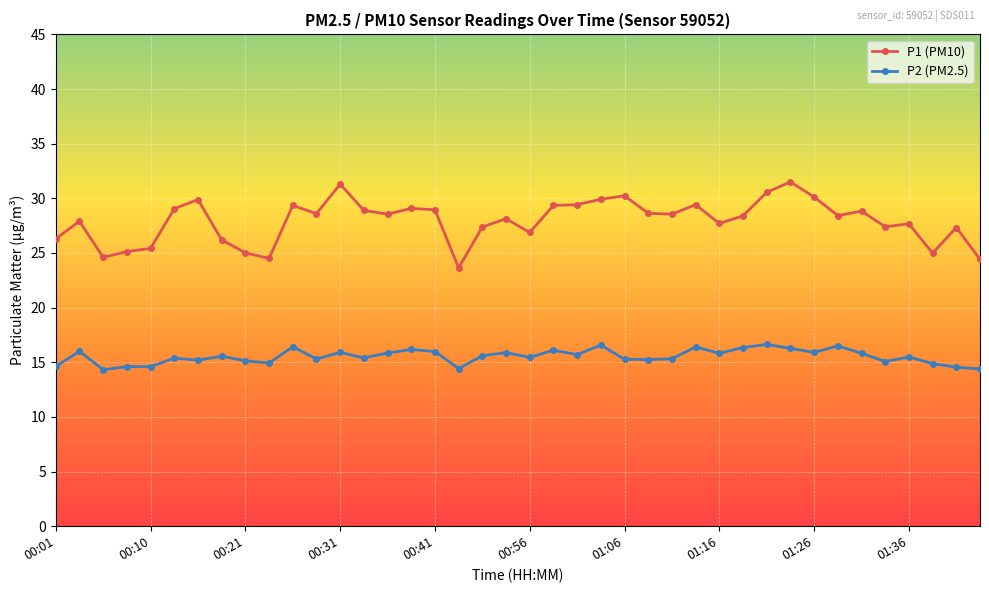

Which series has the largest total across all categories?

P1 (PM10)